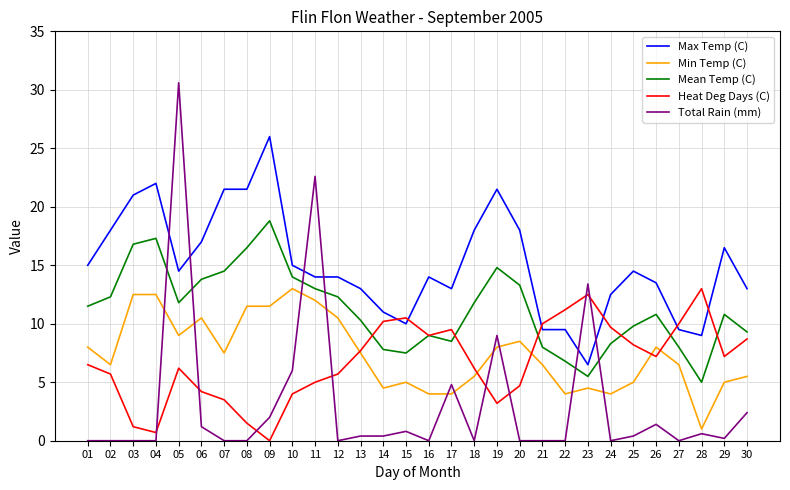

Which series has the largest range (max minus min)?

Total Rain (mm)